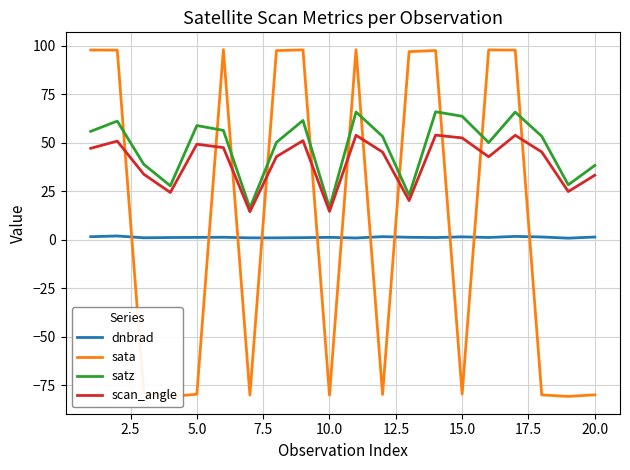

What is the highest value of the scan_angle series?

53.9